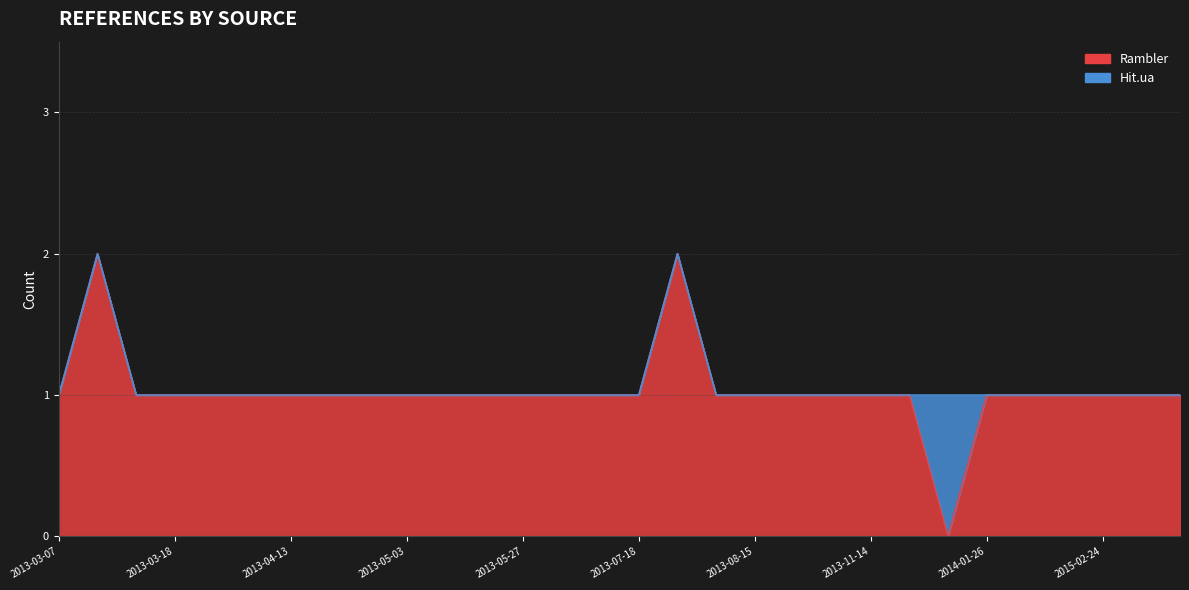

What is the difference between the maximum and minimum values?

2